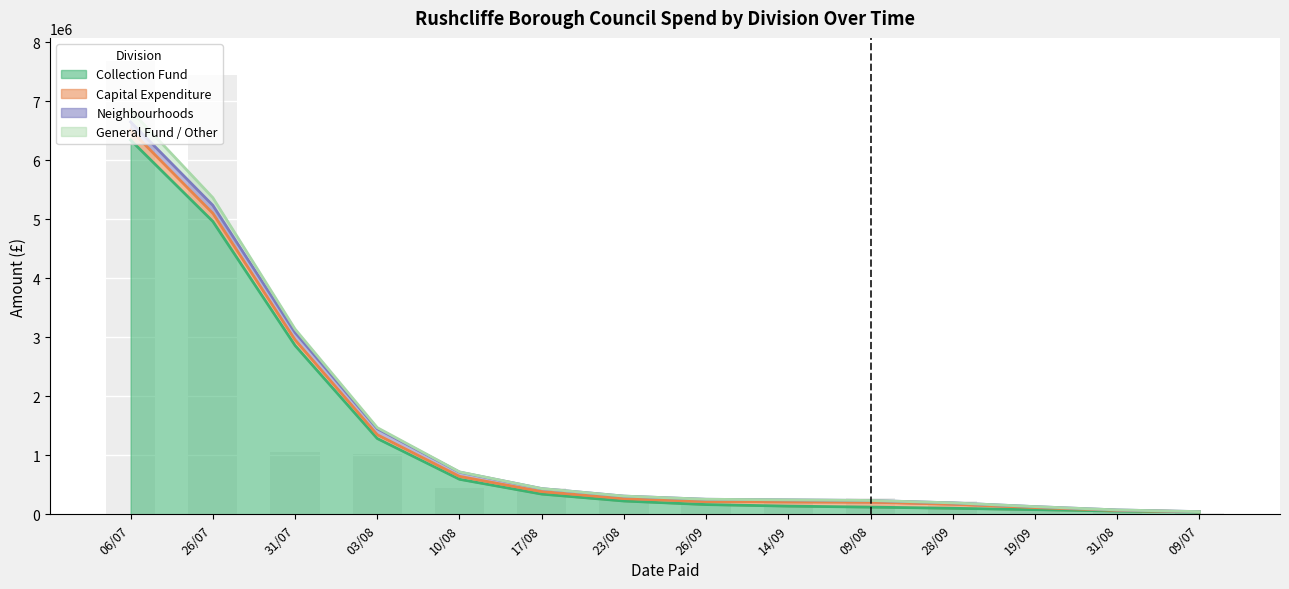

What is the sum of all General Fund / Other values?

405927.0